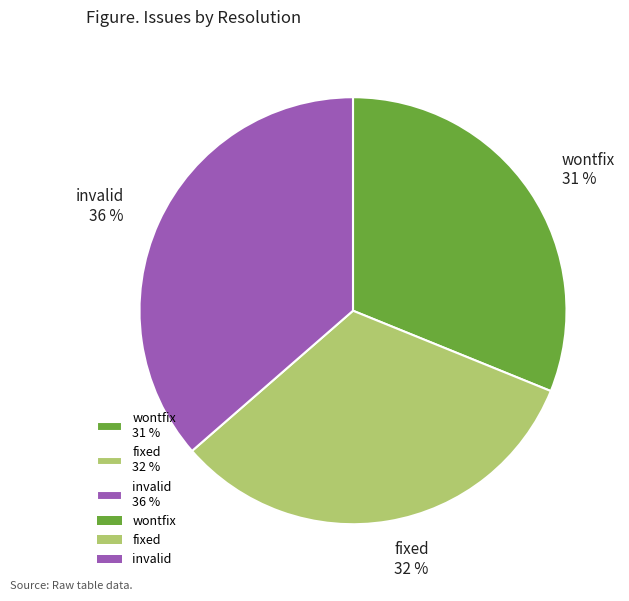

Rank the categories by value from lowest to highest.

wontfix, fixed, invalid